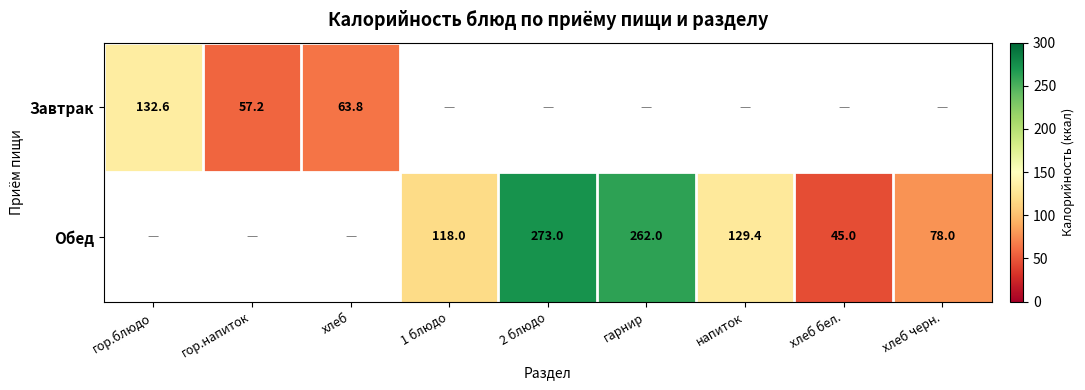

What is the difference between the Обед values at хлеб черн. and гарнир?

184.0